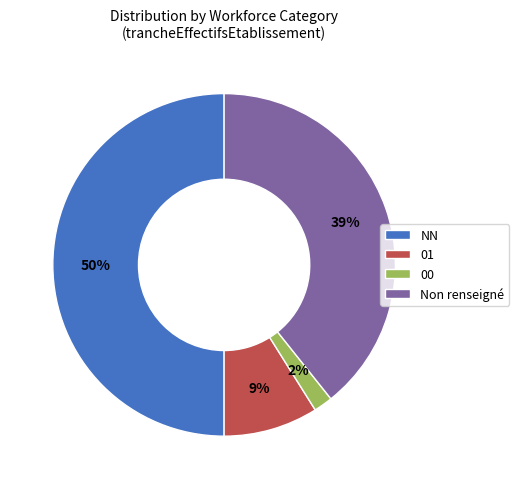

To the nearest percent, what is the combined percentage of NN and 00?

52%